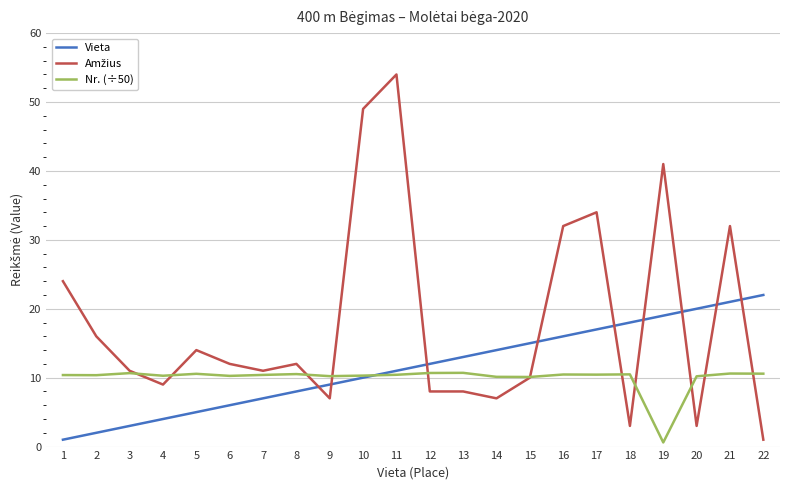

The Nr. (÷50) series shows 16.9 at 17. True or false?

False